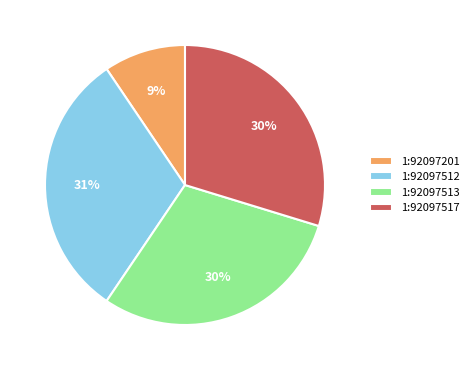

To the nearest percent, what portion does 1:92097201 represent?

9%